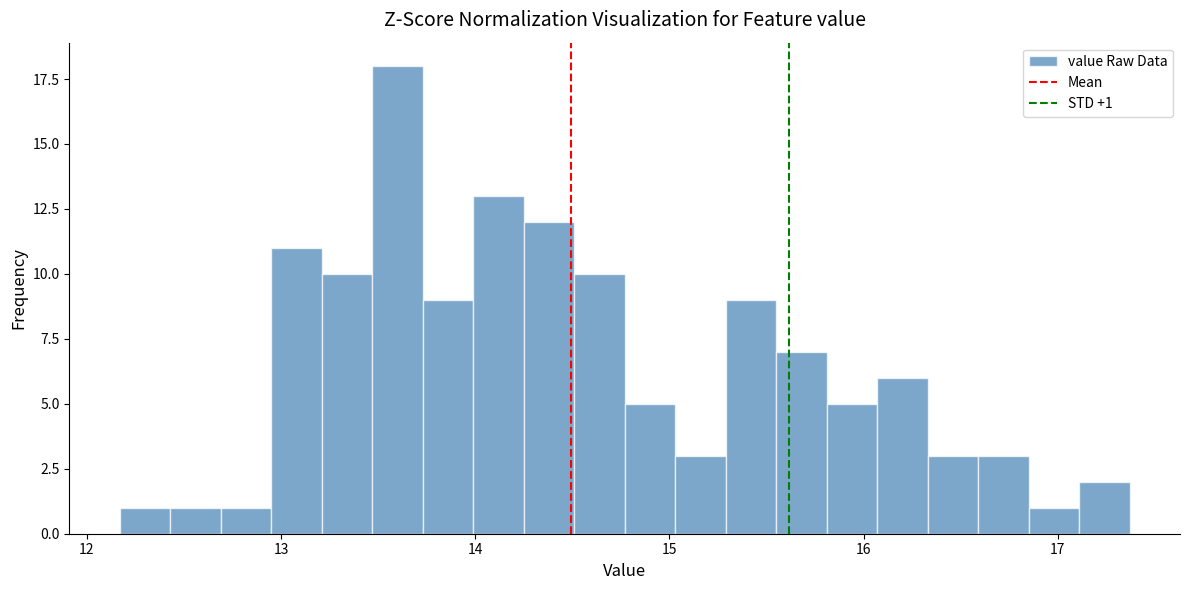

Read against the x-axis, roughly where is the centre of the tallest bar?

13.6